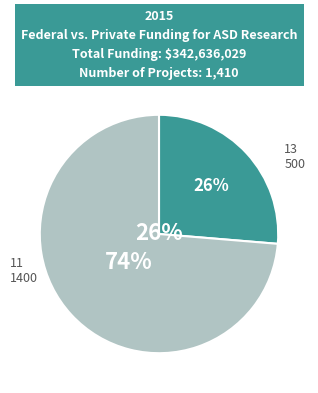

To the nearest percent, what portion does 13 represent?

26%